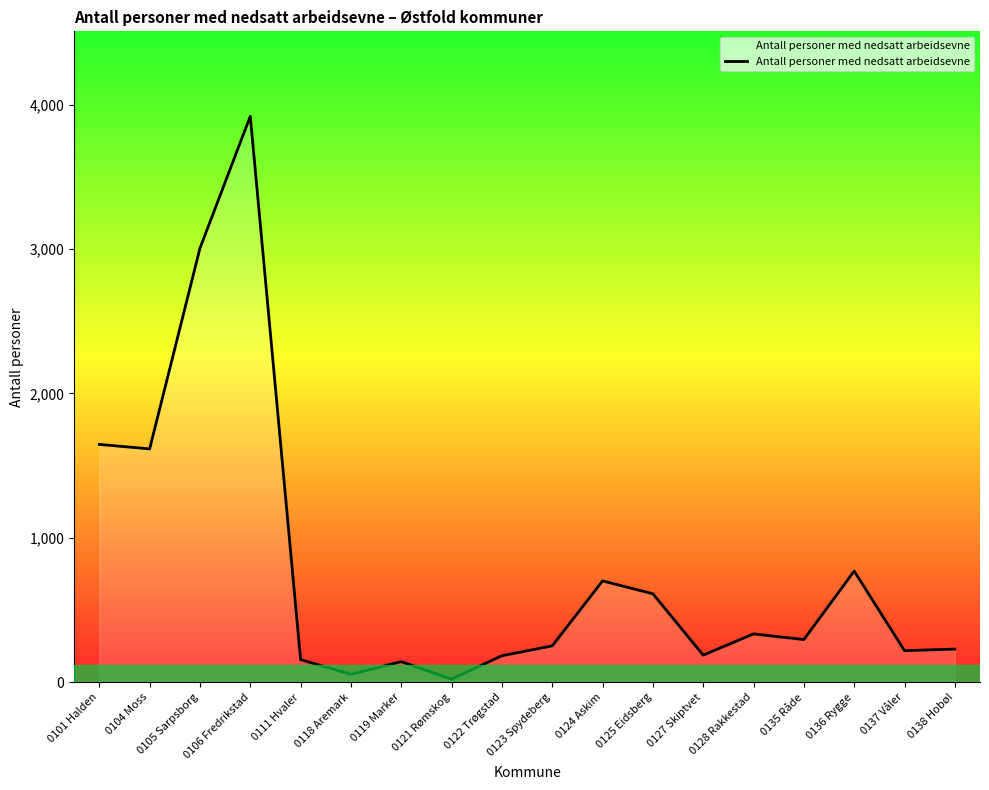

At which category does the chart reach its peak across all series?

0106 Fredrikstad